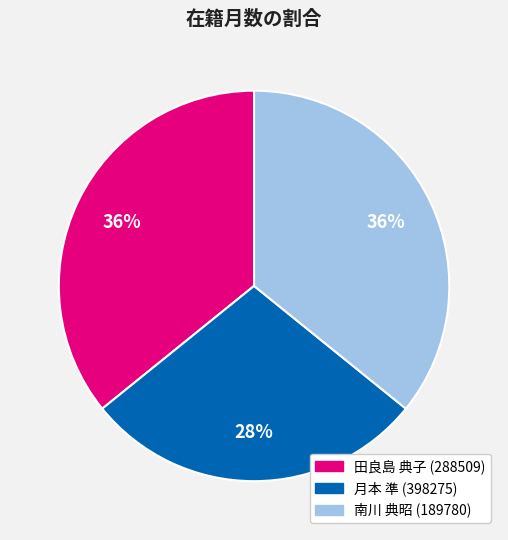

Which slice is the smallest?

月本 準 (398275)